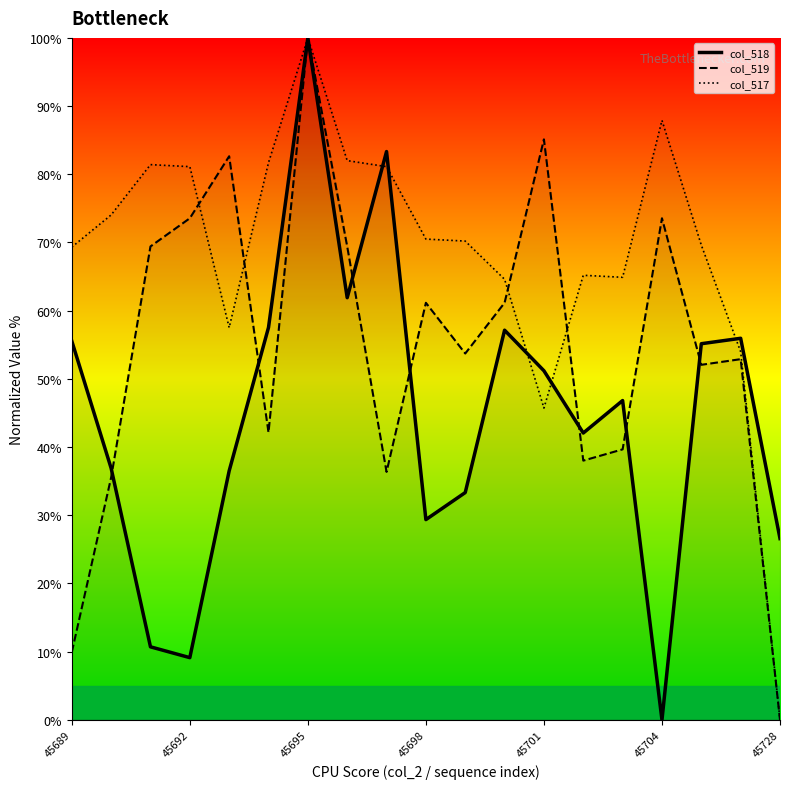

Reading right to left, list all the values displayed in this chart.

col_518: 26.6	56.0	55.2	0.0	46.8	42.1	51.2	57.1	33.3	29.4	83.3	61.9	100.0	57.5	36.5	9.1	10.7	36.9	55.6
col_519: 0.0	52.9	52.1	73.6	39.7	38.0	85.1	61.2	53.7	61.2	36.4	69.4	100.0	42.1	82.6	73.6	69.4	35.5	9.9
col_517: 0.0	54.0	69.6	87.9	64.9	65.2	45.7	64.6	70.2	70.5	81.1	82.0	100.0	81.7	57.5	81.1	81.4	74.0	69.3